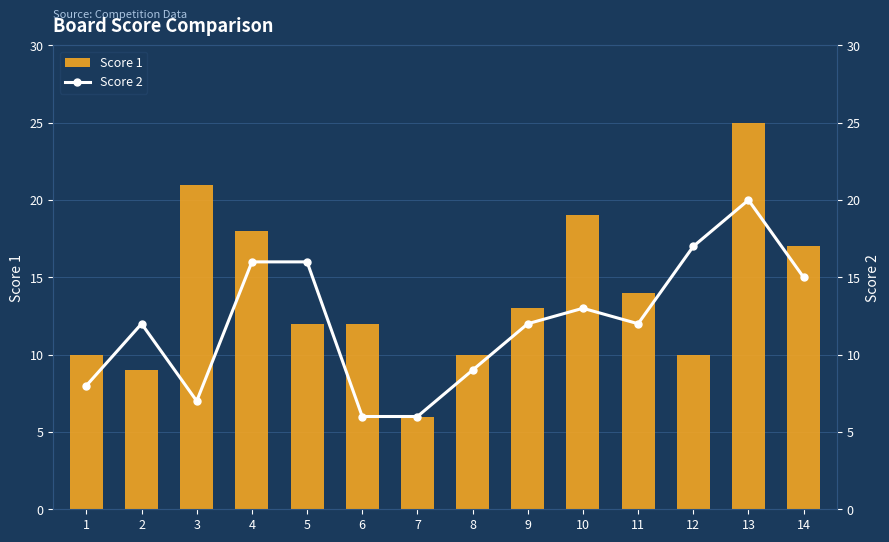

Count the number of data series in this chart.

2